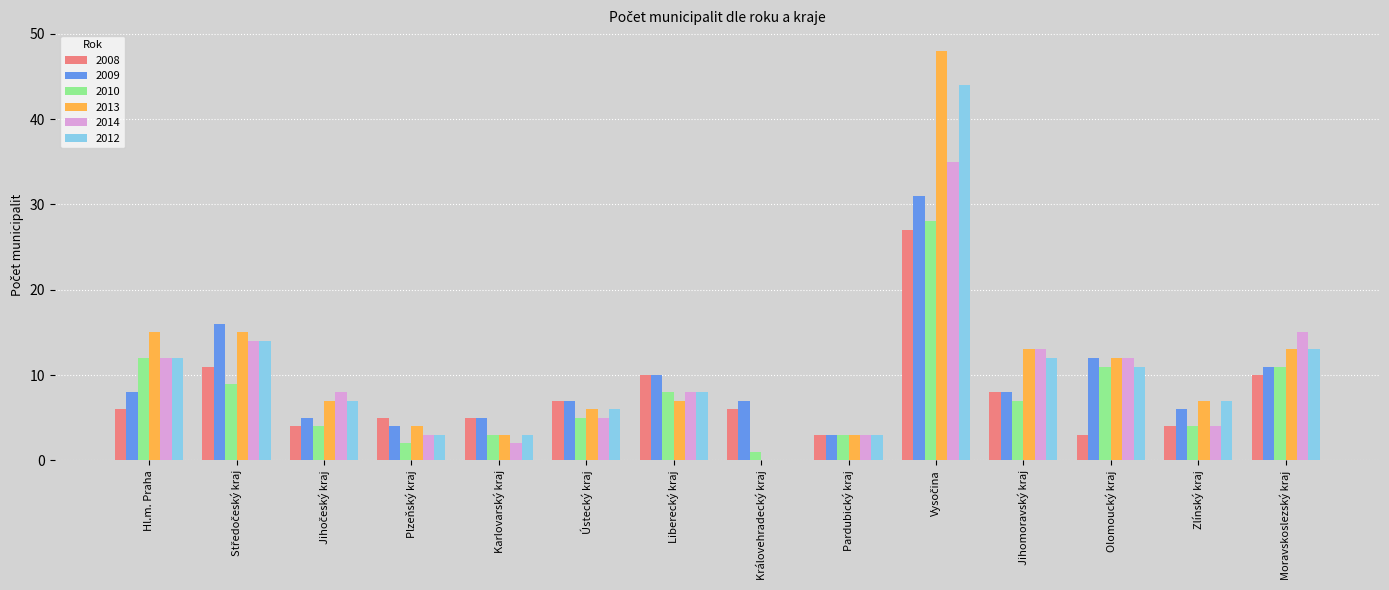

What position from the right is Plzeňský kraj?

11